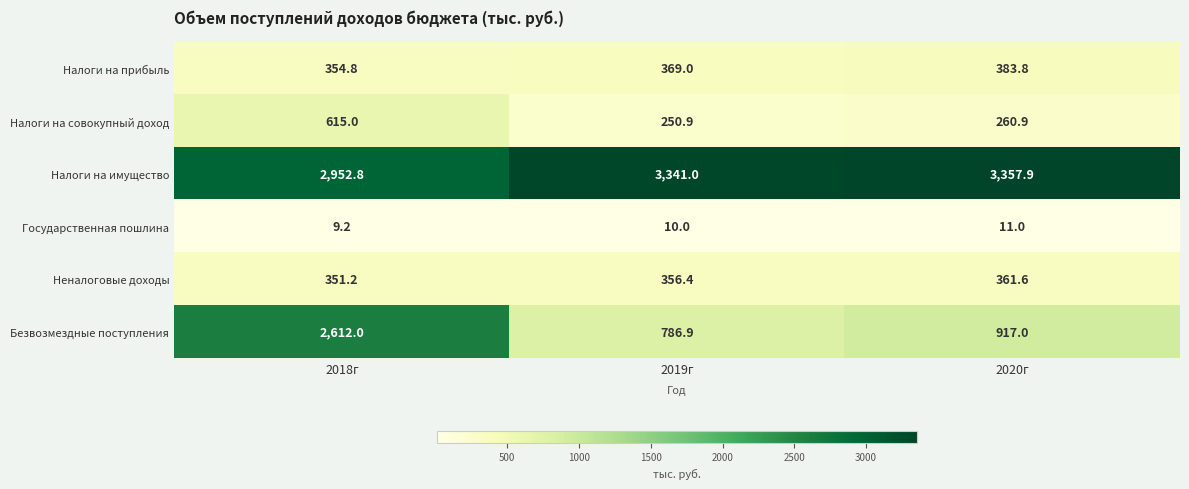

Reading left to right, extract all data points from this chart.

Налоги на прибыль: 354.8	369.0	383.8
Налоги на совокупный доход: 615.0	250.9	260.9
Налоги на имущество: 2952.8	3341.0	3357.9
Государственная пошлина: 9.2	10.0	11.0
Неналоговые доходы: 351.2	356.4	361.6
Безвозмездные поступления: 2612.0	786.9	917.0